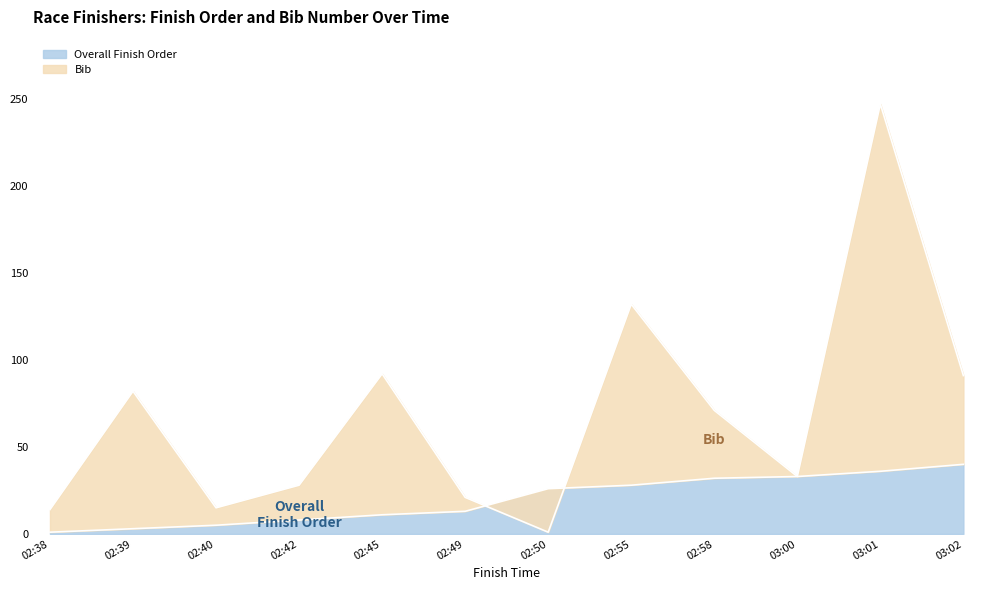

How many values in the Bib series exceed 71?

5